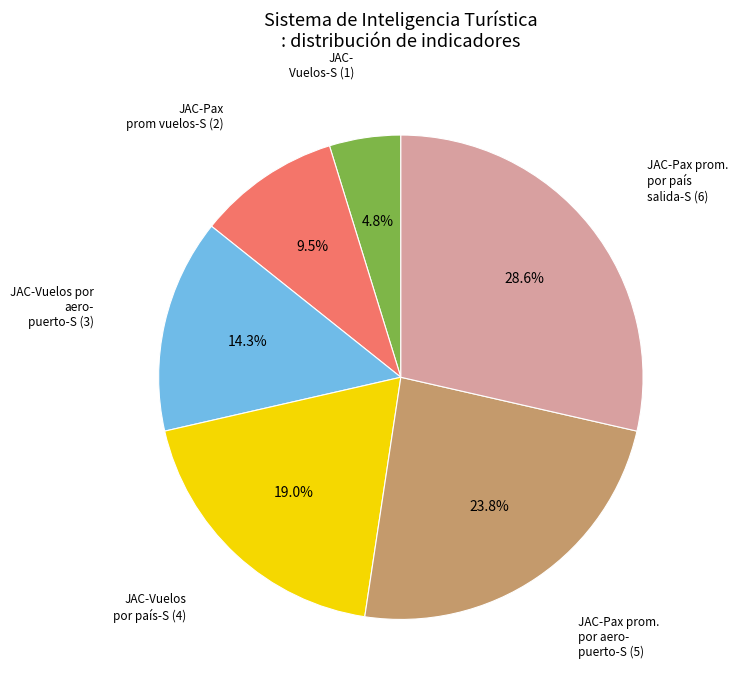

Is there any slice that represents more than half of the pie?

No